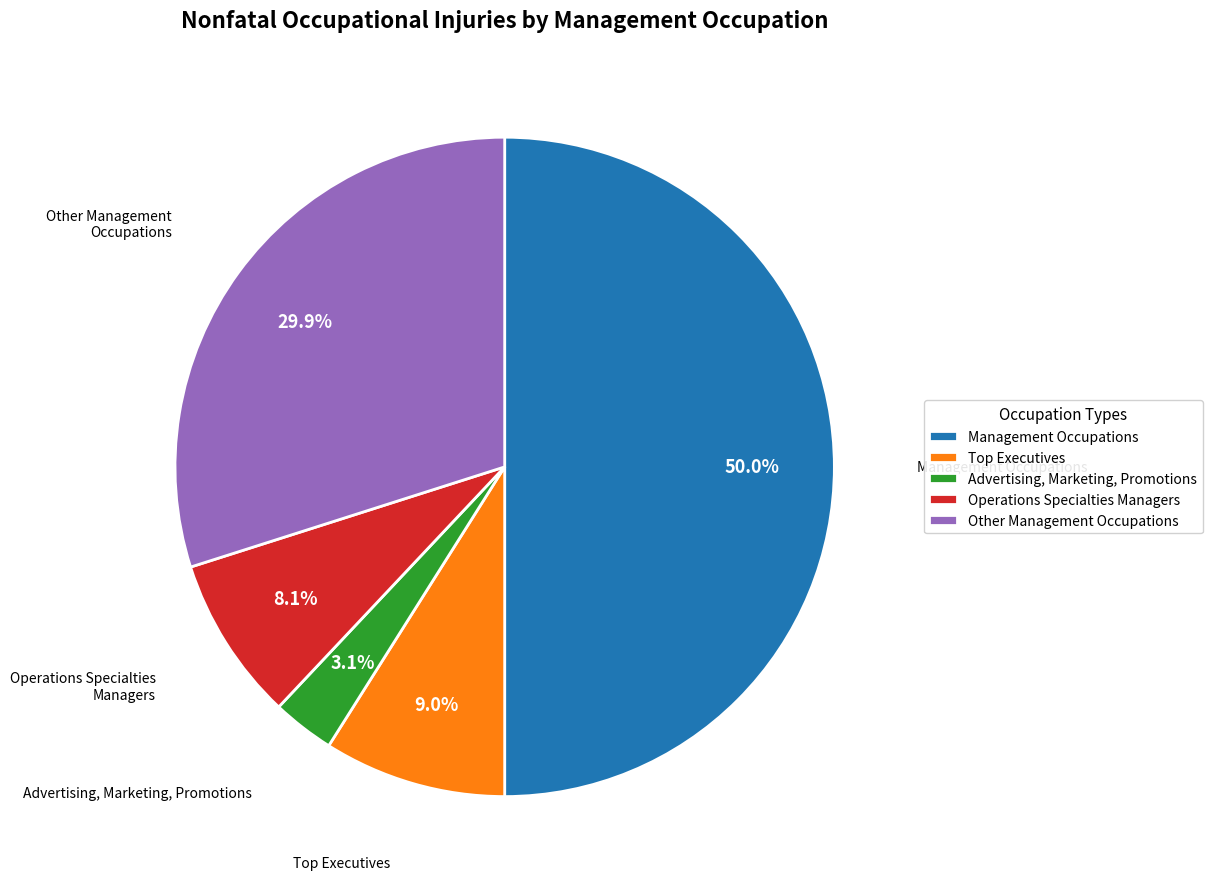

The Advertising, Marketing, Promotions slice represents 3% of the pie. True or false?

True